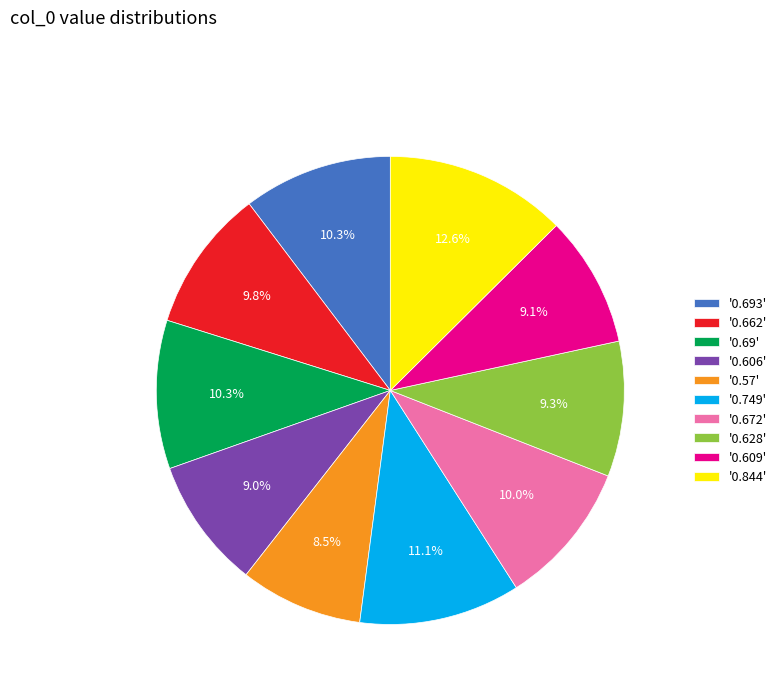

How many segments does this pie chart have?

10